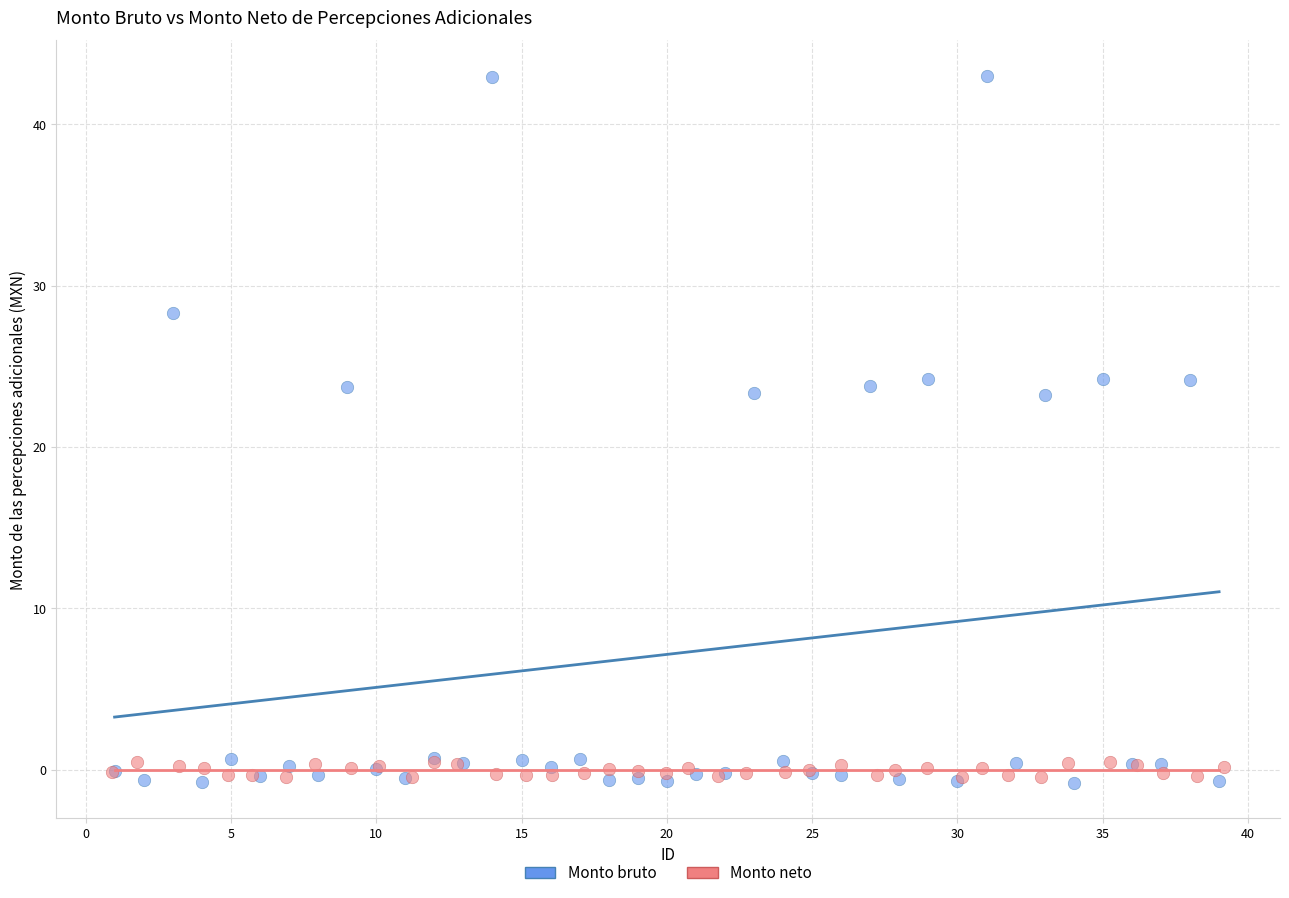

Which series reaches the maximum Y coordinate?

Monto bruto